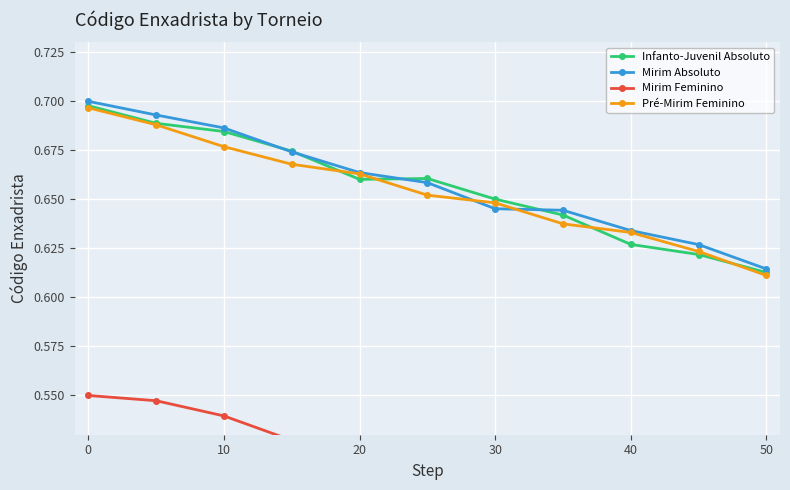

The Mirim Absoluto series shows 0.3 at 0. True or false?

False